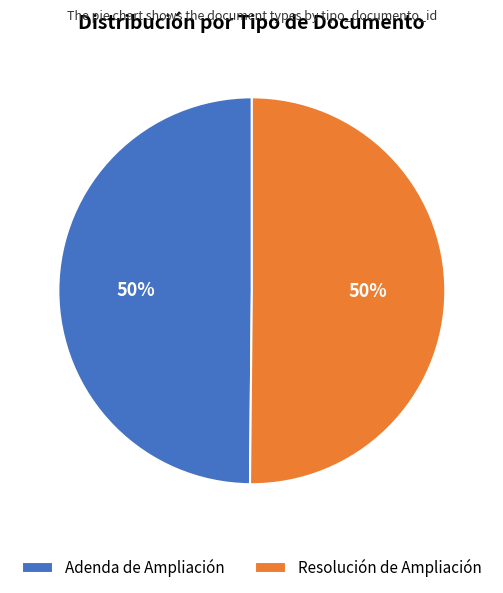

The Resolución de Ampliación slice represents 37% of the pie. True or false?

False